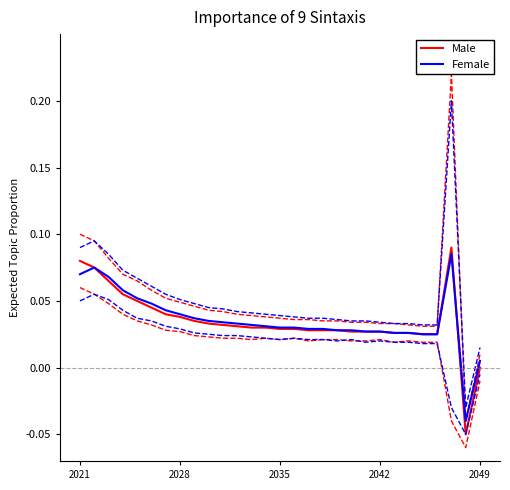

Where does the Female series first go above 0?

2021